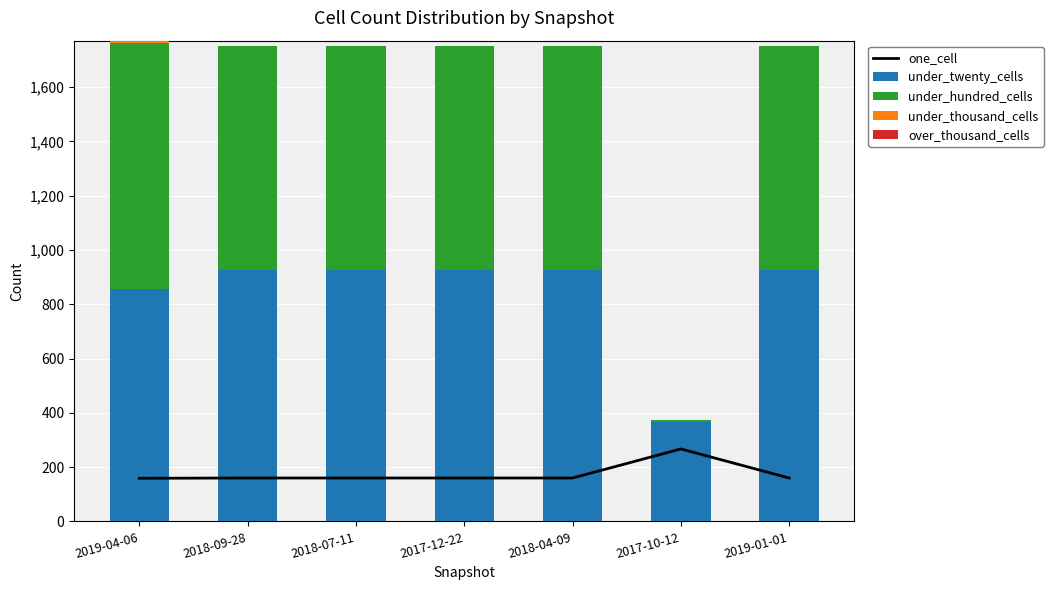

Reading left to right, extract all data points from this chart.

one_cell: 2019-04-06=159	2018-09-28=160	2018-07-11=160	2017-12-22=160	2018-04-09=160	2017-10-12=267	2019-01-01=160
under_twenty_cells: 2019-04-06=856	2018-09-28=927	2018-07-11=927	2017-12-22=927	2018-04-09=927	2017-10-12=366	2019-01-01=927
under_hundred_cells: 2019-04-06=905	2018-09-28=823	2018-07-11=823	2017-12-22=823	2018-04-09=823	2017-10-12=6	2019-01-01=823
under_thousand_cells: 2019-04-06=10	2018-09-28=3	2018-07-11=3	2017-12-22=3	2018-04-09=3	2017-10-12=0	2019-01-01=3
over_thousand_cells: 2019-04-06=0	2018-09-28=0	2018-07-11=0	2017-12-22=0	2018-04-09=0	2017-10-12=0	2019-01-01=0